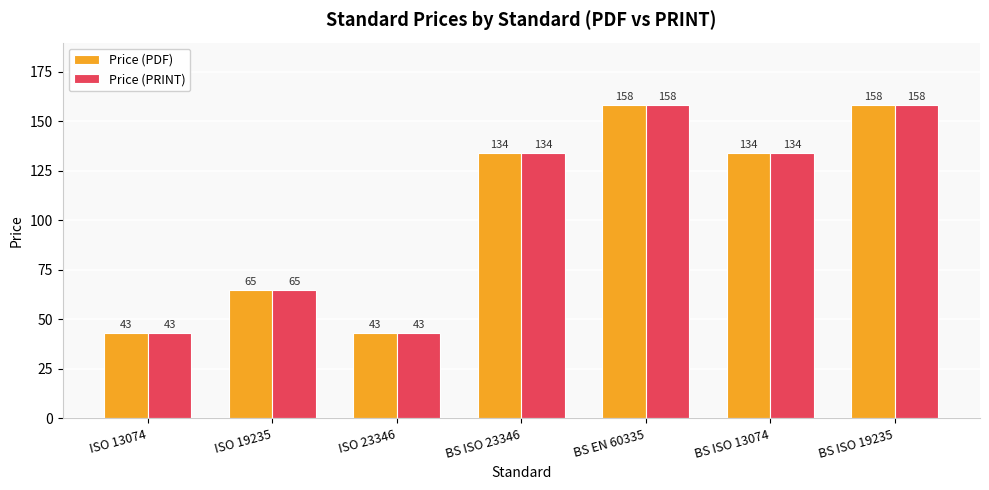

Reading right to left, list all the values displayed in this chart.

Price (PDF): BS ISO 19235=158	BS ISO 13074=134	BS EN 60335=158	BS ISO 23346=134	ISO 23346=43	ISO 19235=65	ISO 13074=43
Price (PRINT): BS ISO 19235=158	BS ISO 13074=134	BS EN 60335=158	BS ISO 23346=134	ISO 23346=43	ISO 19235=65	ISO 13074=43